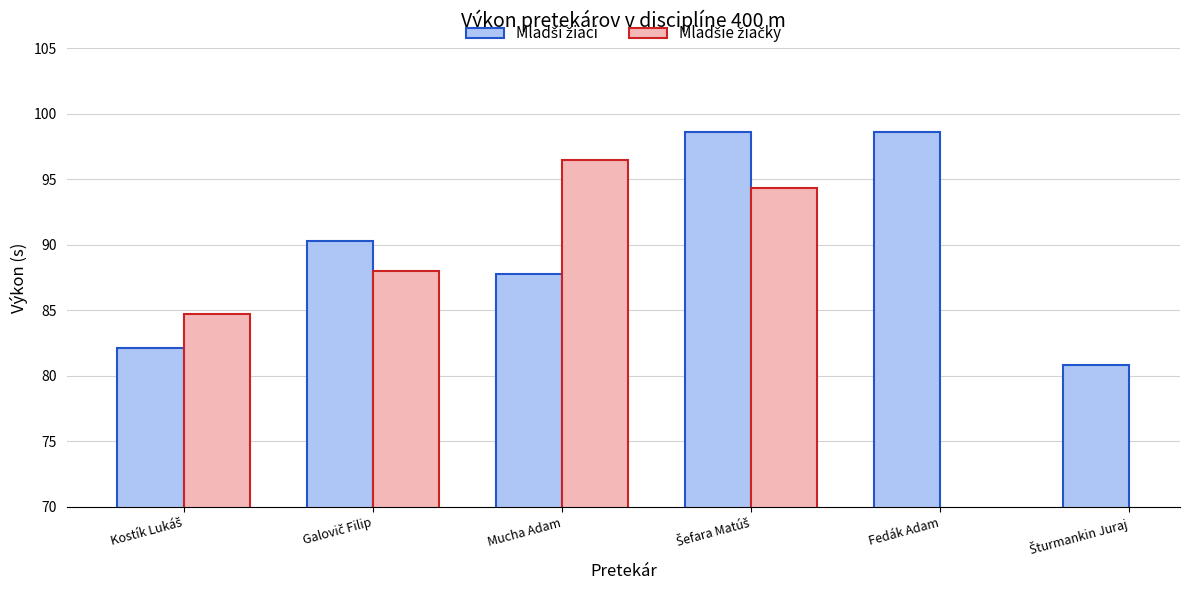

What is the difference between the second highest and second lowest values in the Mladší žiaci series?

16.5